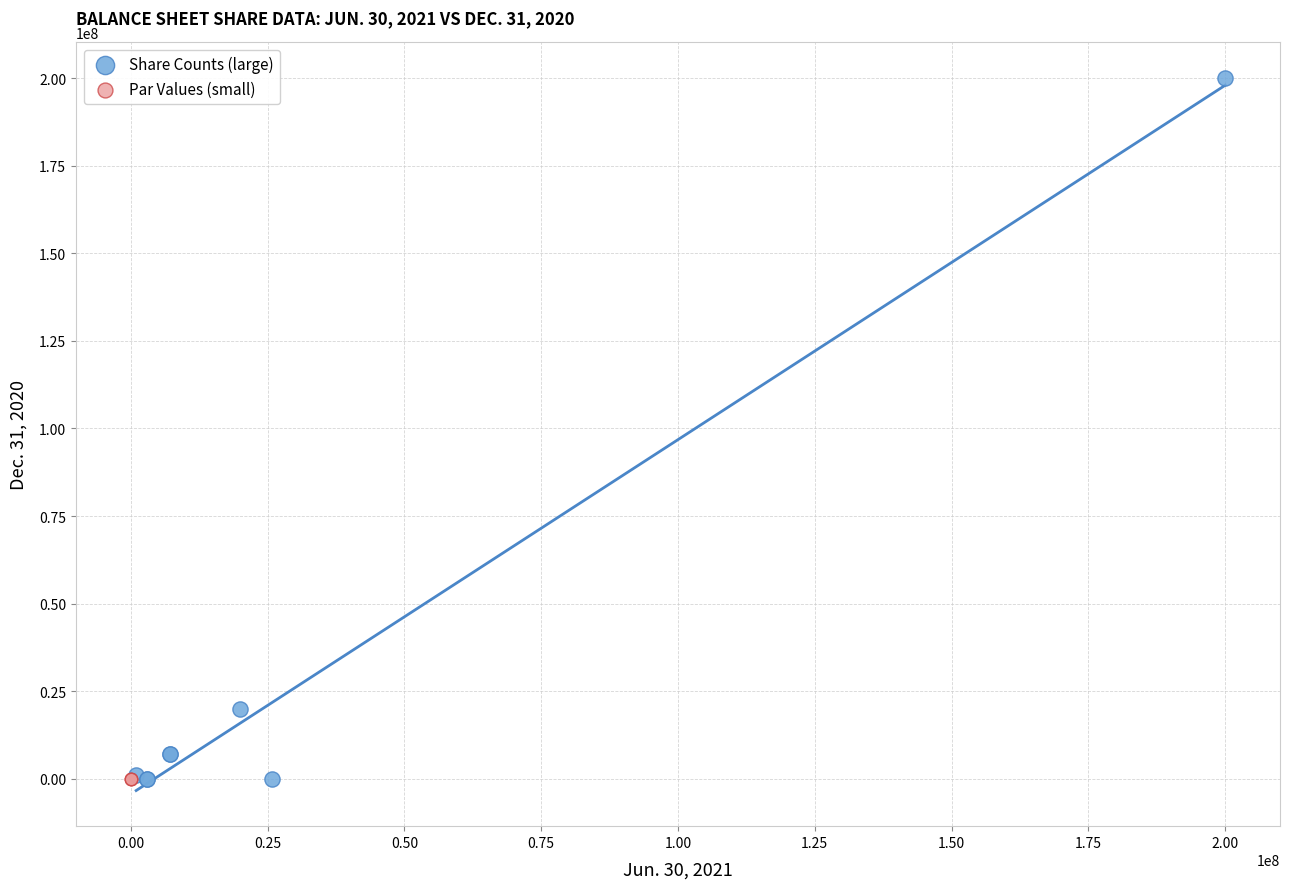

Which series reaches the maximum Y coordinate?

Share Counts (large)